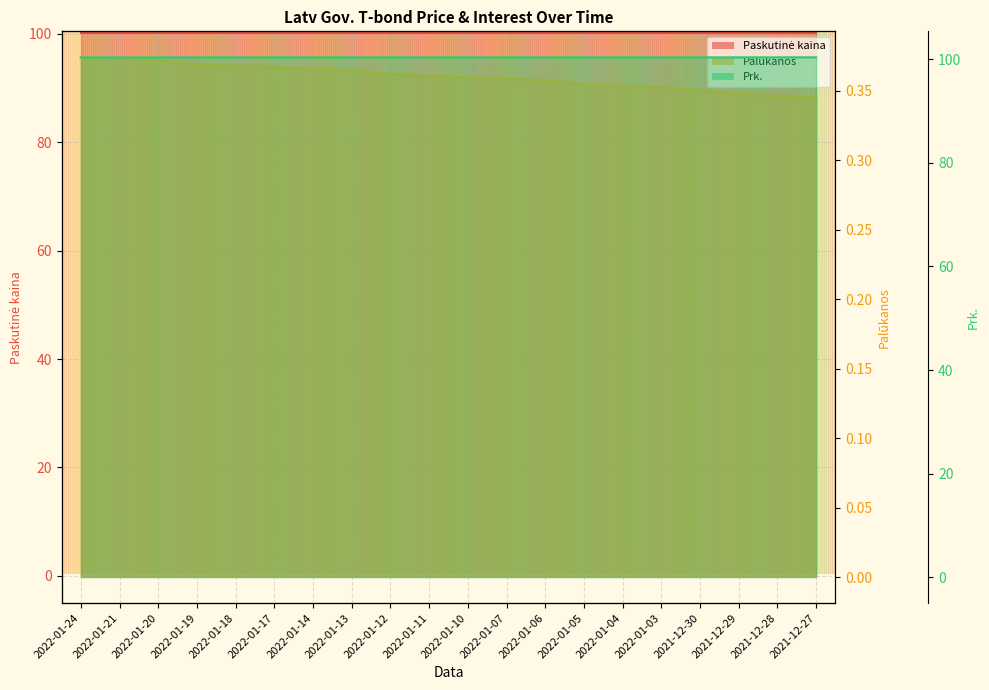

What position from the left is 2022-01-11?

10